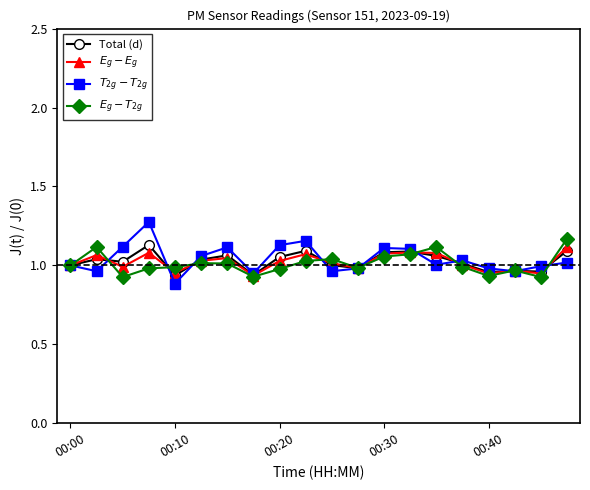

True or false: Total (d) has more than 2 points higher than both neighbors.

True